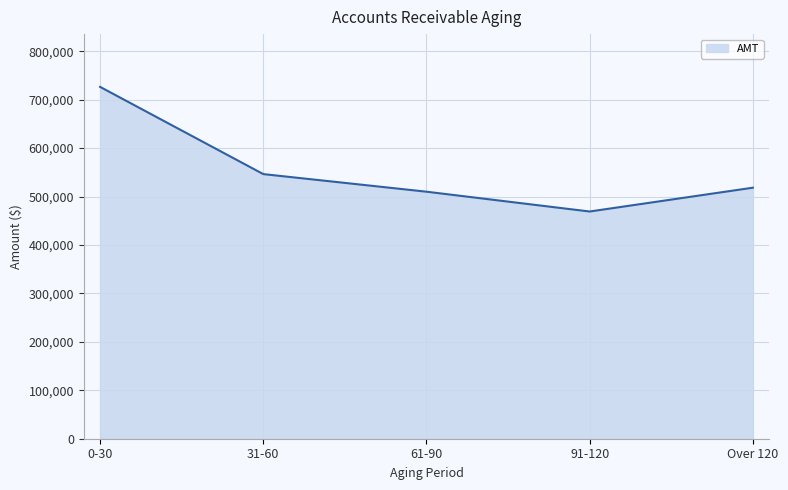

At which label is the value closest to 597781?

31-60